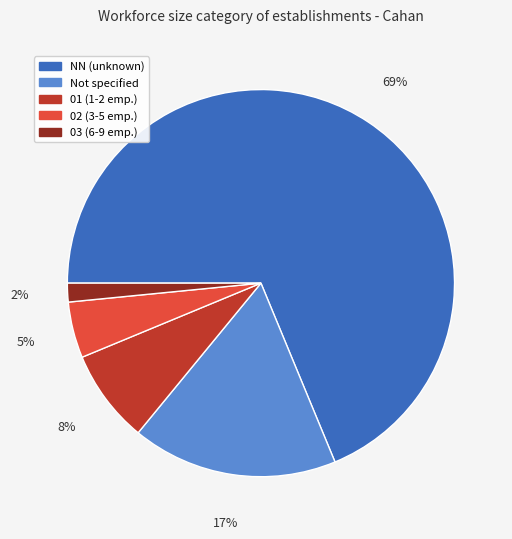

Is there any slice that represents more than half of the pie?

Yes